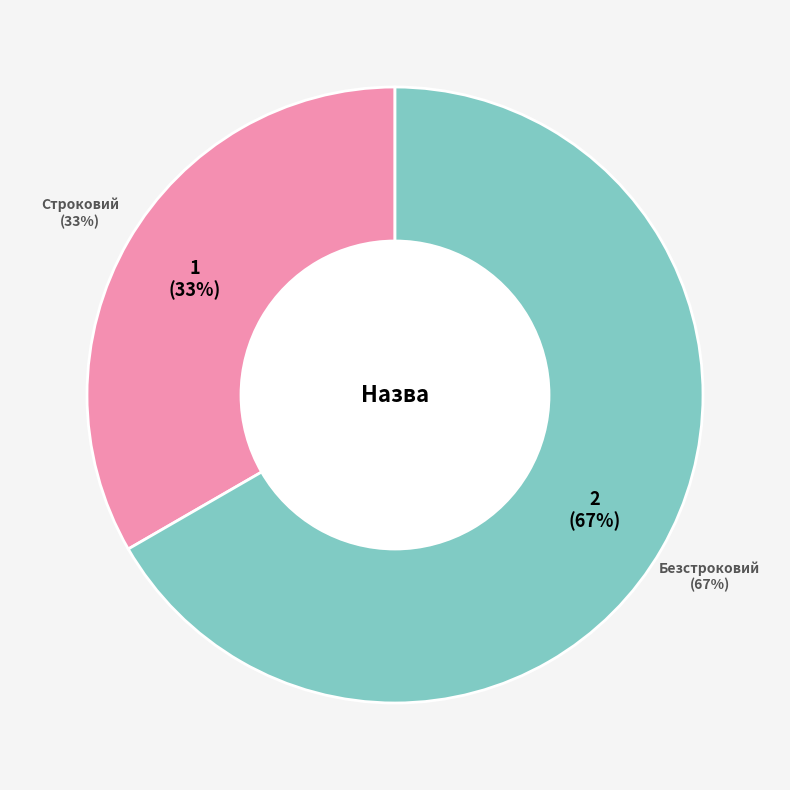

Is the sum of Безстроковий and Строковий greater than half?

Yes